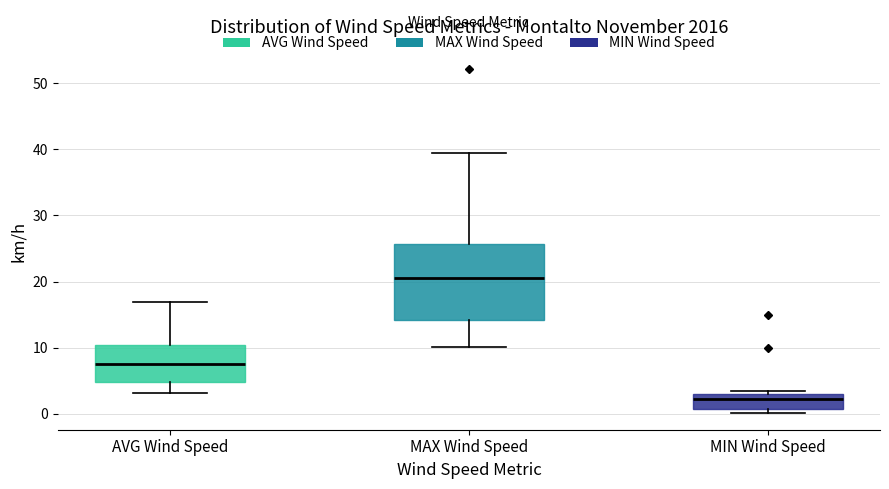

Reading left to right, read every box against the y-axis: the position of its median line, the range the box covers, and the ends of its whiskers. The values are not printed on the chart, so give them approximately, as read against the axis.

AVG Wind Speed: median 8, box 5 to 10, whiskers 3 to 17
MAX Wind Speed: median 20, box 14 to 26, whiskers 10 to 39
MIN Wind Speed: median 2, box 1 to 3, whiskers 0 to 3 (just above the box's upper edge)